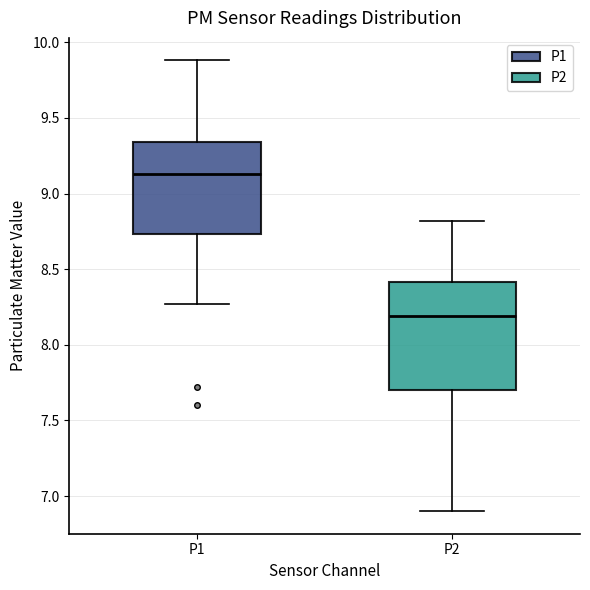

Reading left to right, read every box against the y-axis: the position of its median line, the range the box covers, and the ends of its whiskers. The values are not printed on the chart, so give them approximately, as read against the axis.

P1: median 9.15, box 8.75 to 9.35, whiskers 8.25 to 9.90
P2: median 8.20, box 7.70 to 8.40, whiskers 6.90 to 8.80